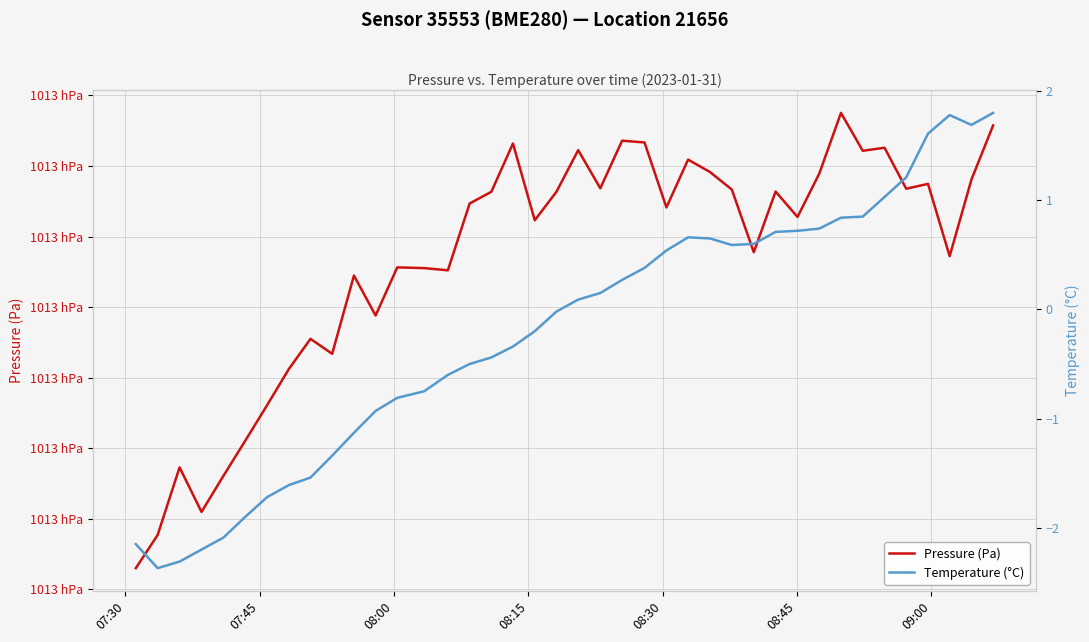

Rank the series by their average value, from highest to lowest.

Pressure (Pa), Temperature (°C)